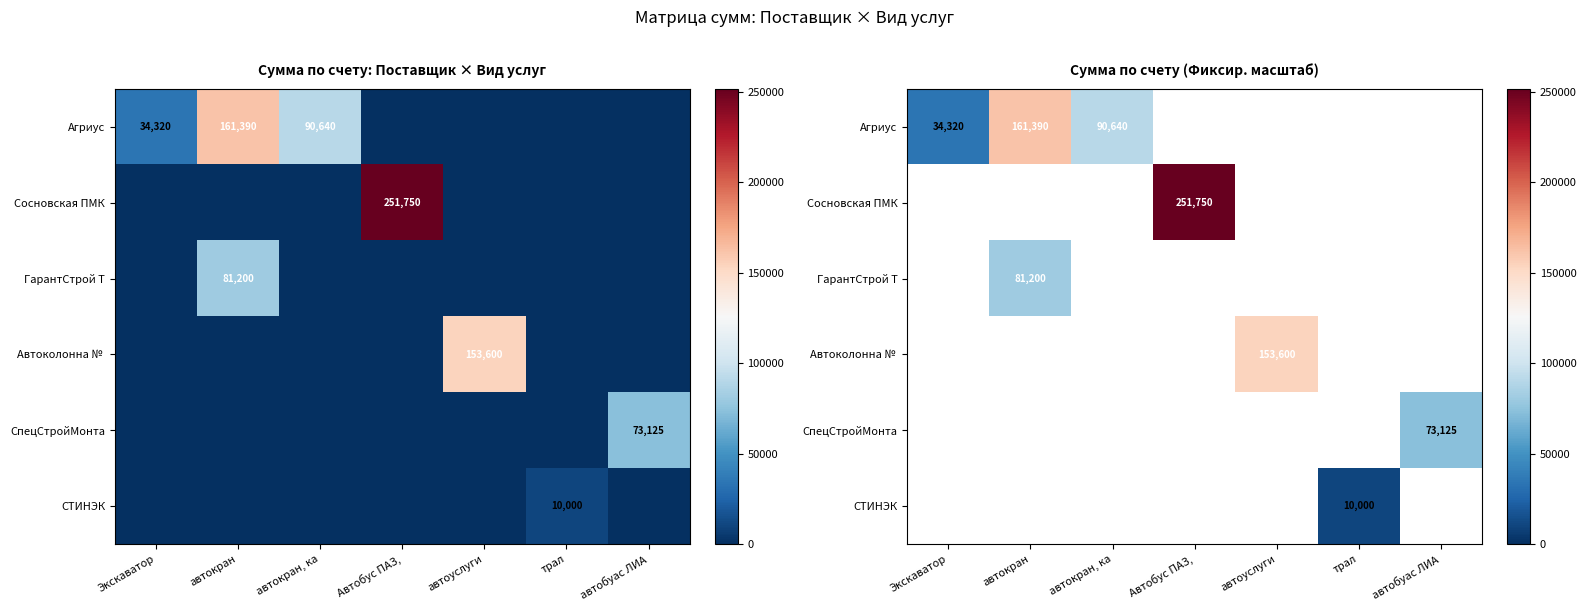

At how many categories does at least one series exceed 208156?

1